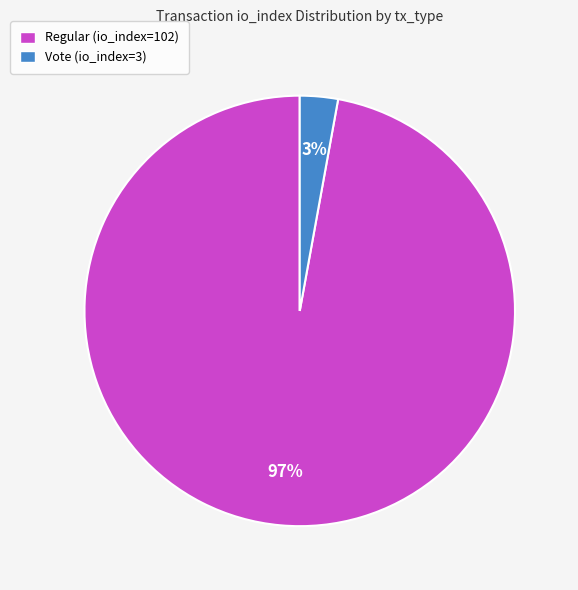

To the nearest percent, what is the combined percentage of Regular (io_index=102) and Vote (io_index=3)?

100%